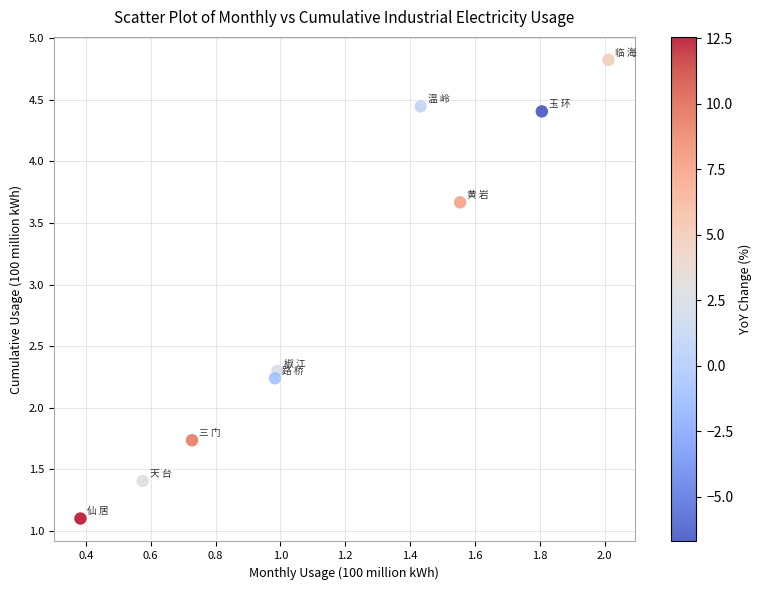

What is the range of Y values (max minus min)?

3.7